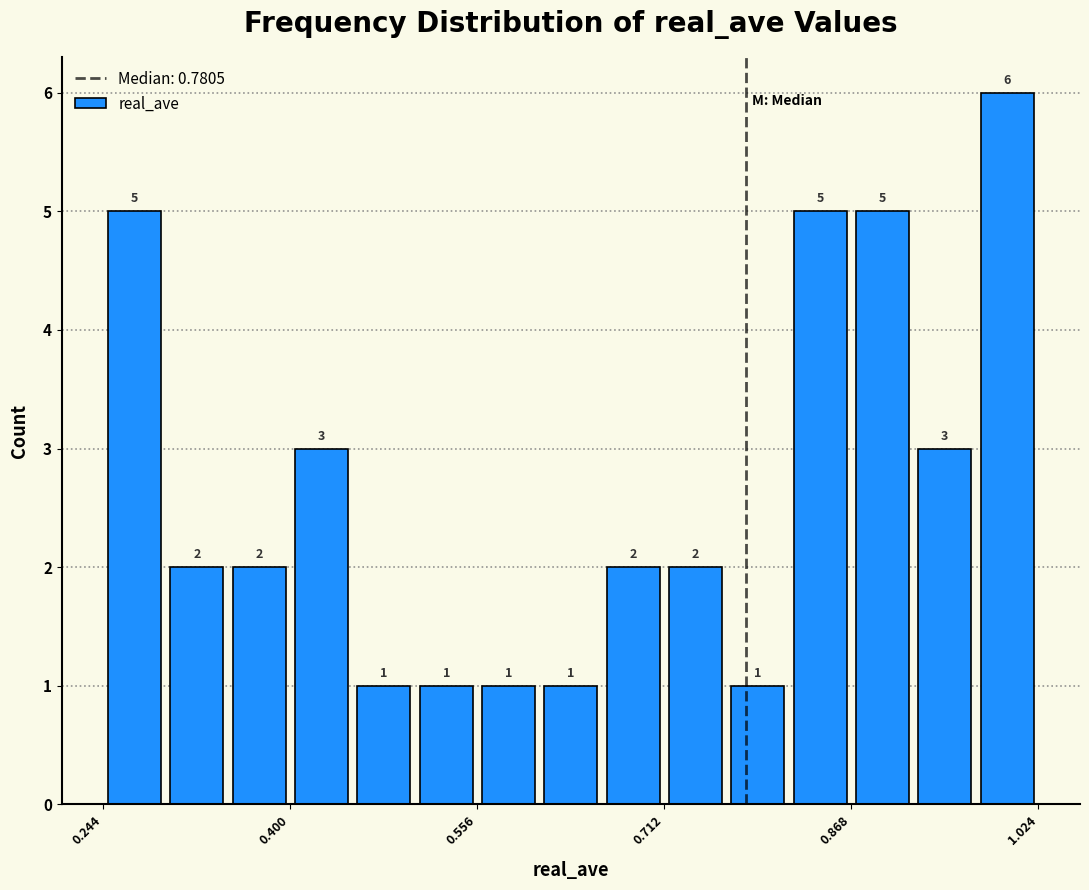

Read against the x-axis, roughly where is the centre of the tallest bar?

1.00